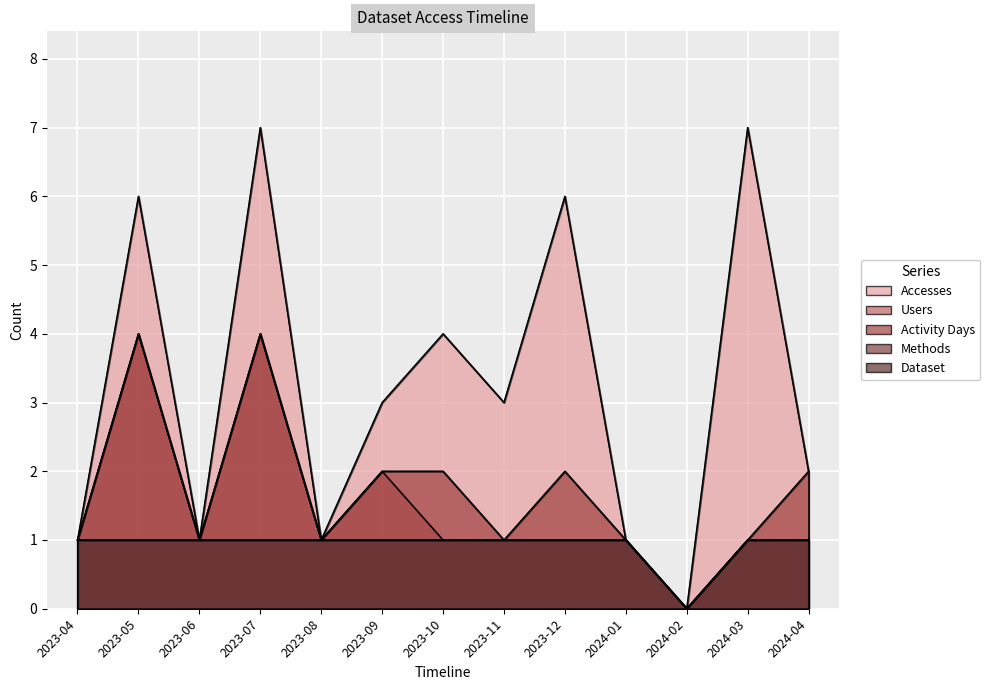

True or false: Dataset and Activity Days intersect in this chart.

False